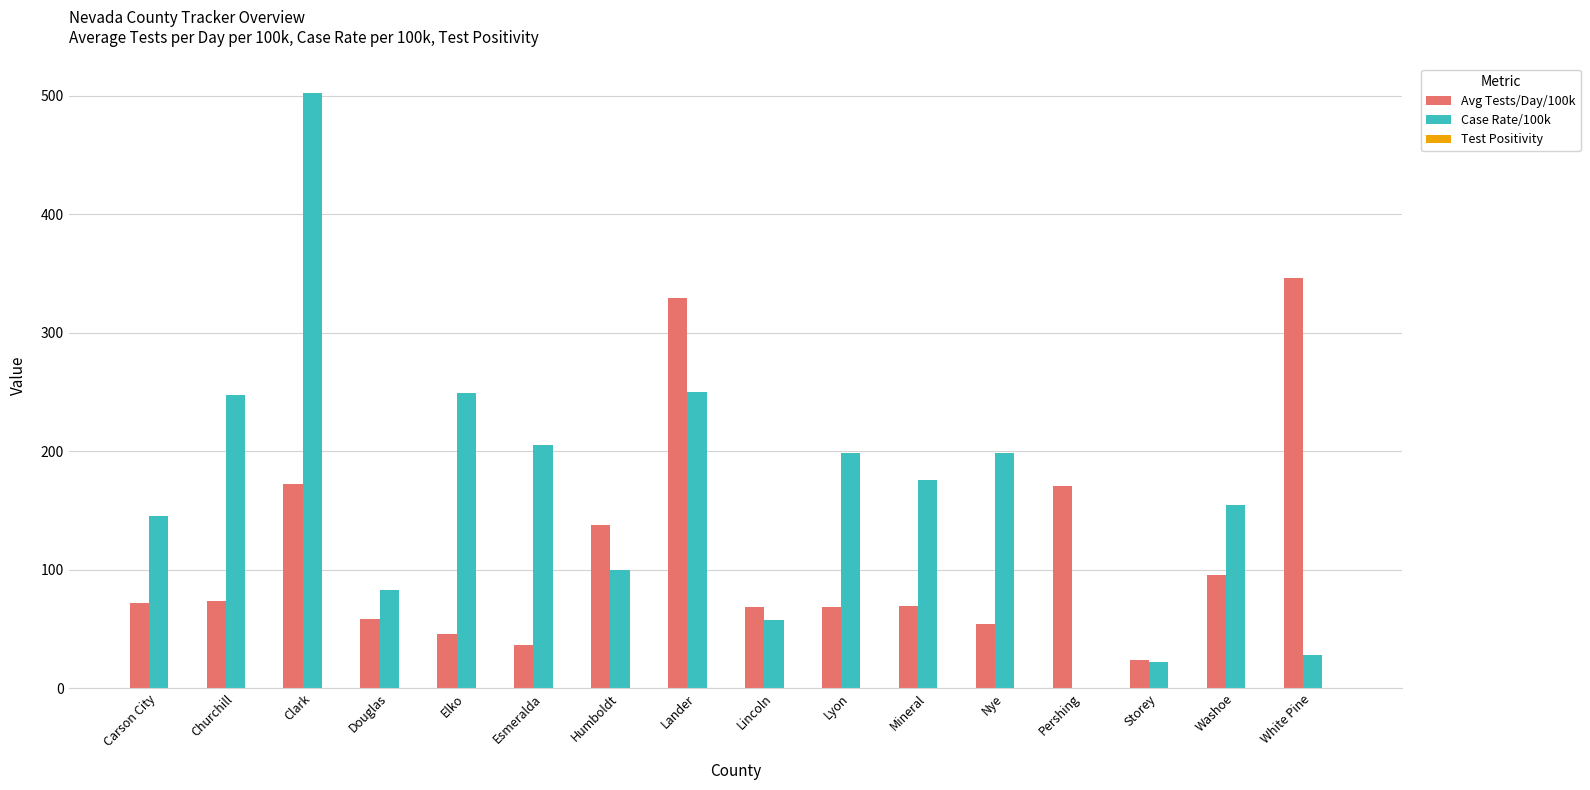

What is the maximum value for Case Rate/100k?

502.0